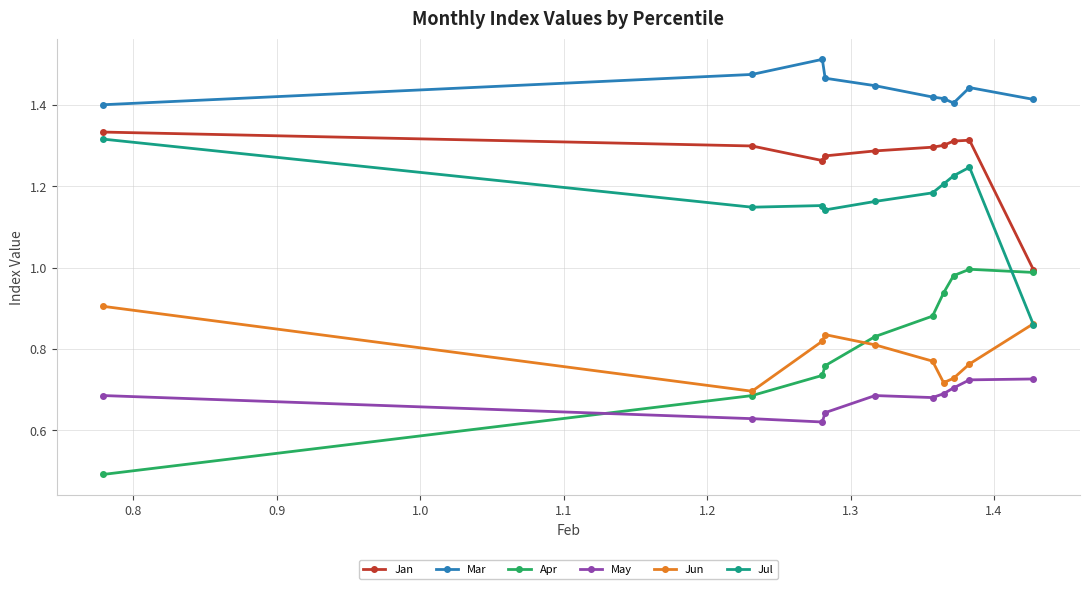

True or false: Jan and Jun intersect in this chart.

False